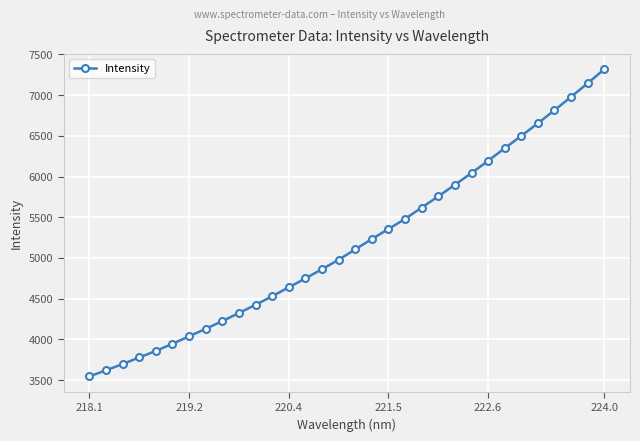

What is the value of the 21st point from the left?

5619.6